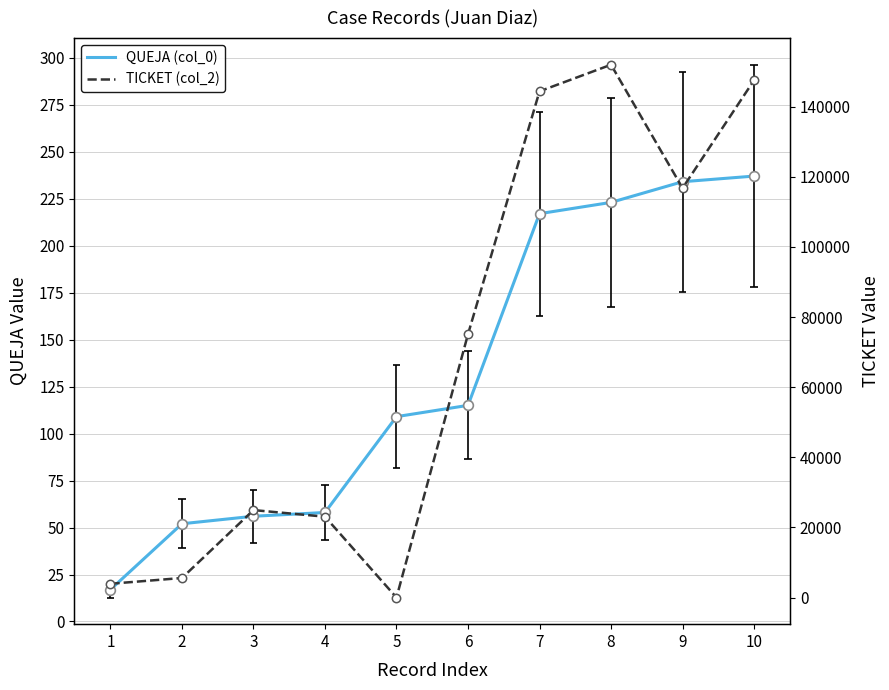

The TICKET (col_2) series shows 109781 at 6. True or false?

False